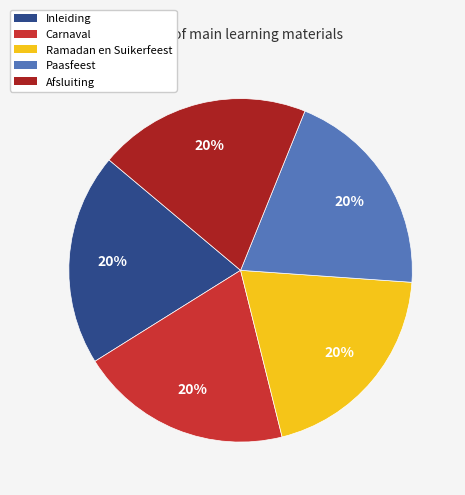

Approximately how many times larger is the value at Inleiding compared to Carnaval?

1.0